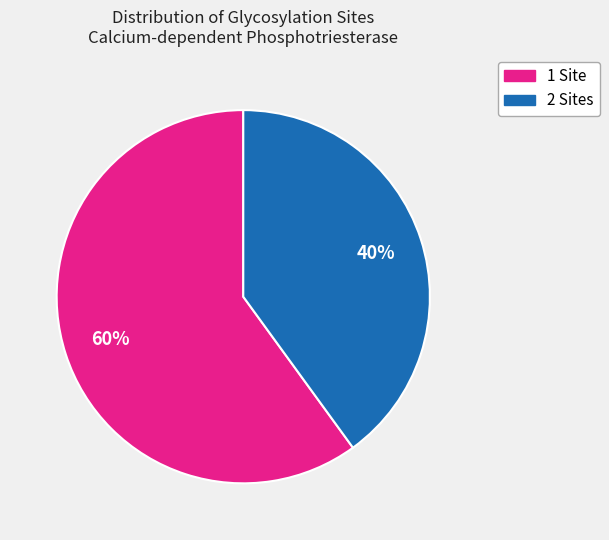

To the nearest percent, what is the difference between the largest and smallest slice percentages?

20%